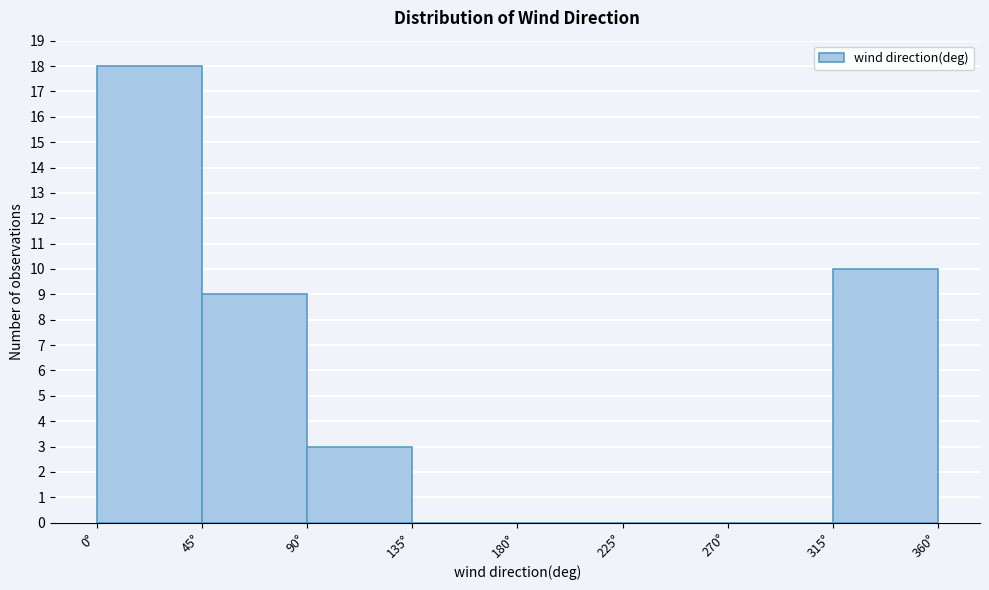

How tall is the bar that spans 45 to 90 on the x-axis? The values are not printed on the chart, so give them approximately, as read against the axis.

9